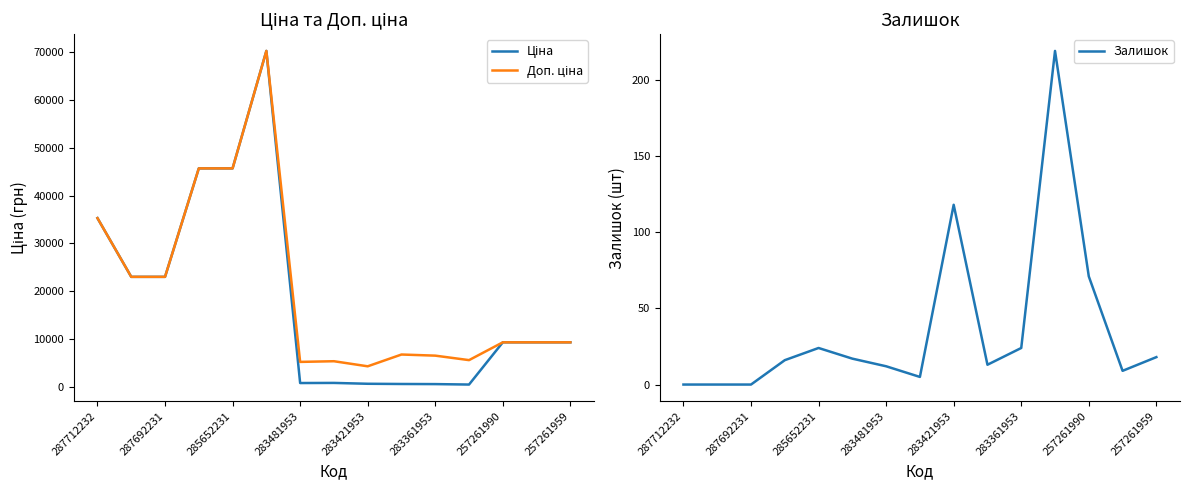

What is the difference between the maximum and second lowest values in the Доп. ціна series?

64889.2